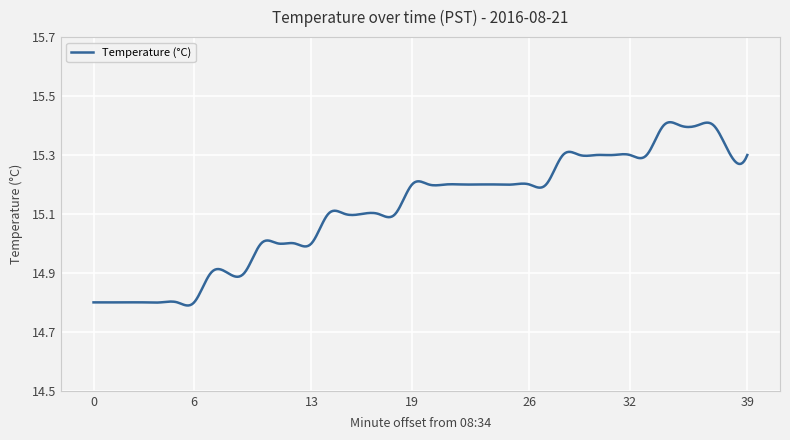

How many lines are shown in the chart?

1